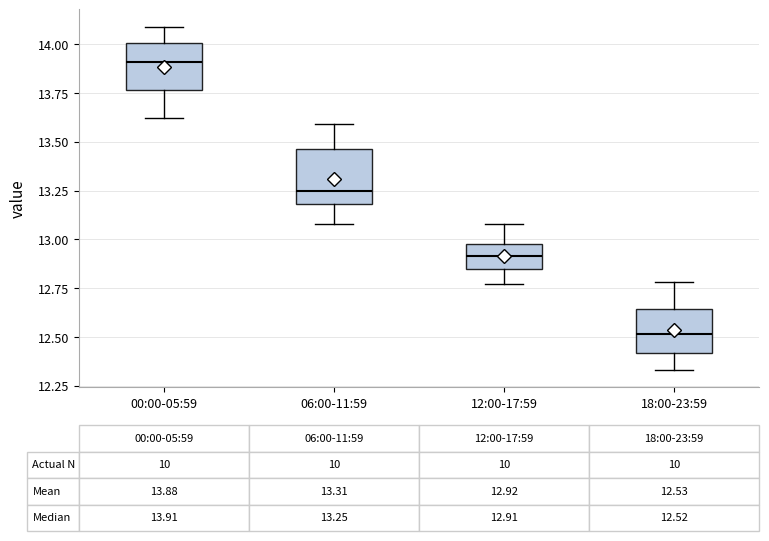

Which box has the highest median line?

00:00-05:59